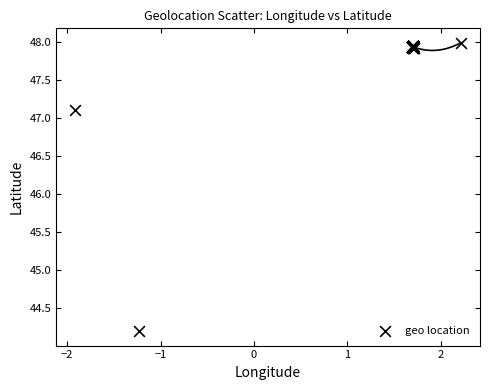

What Y value in the scatter plot is closest to 46?

47.1